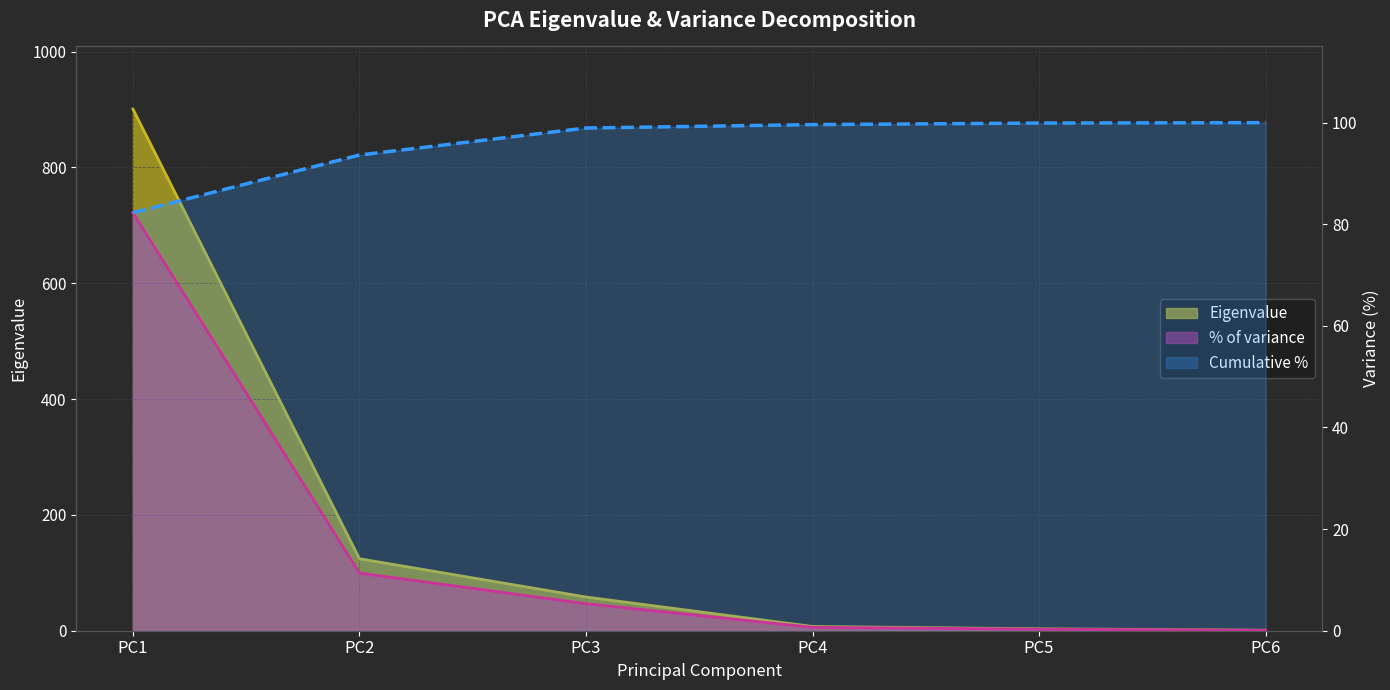

Reading left to right, extract all data points from this chart.

Eigenvalue: 900.7	124.3	58.2	7.3	3.3	0.9
% of variance: 82.3	11.4	5.3	0.7	0.3	0.1
Cumulative %: 82.3	93.6	98.9	99.6	99.9	100.0